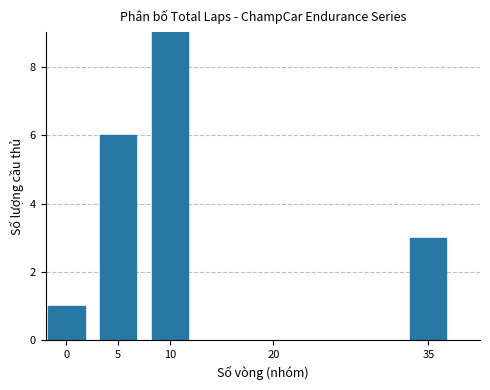

Between 35 and 10, which is larger?

10